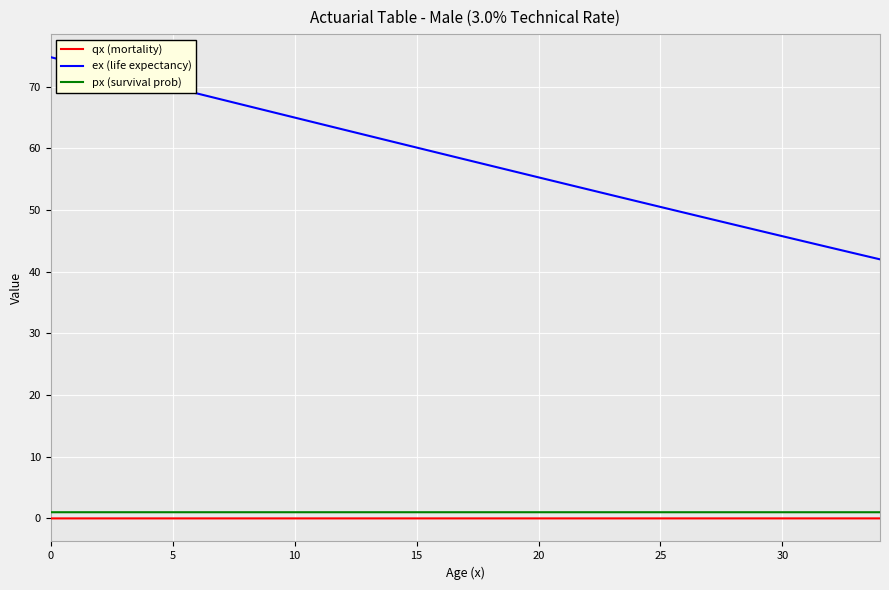

What is the greatest value displayed?

74.8